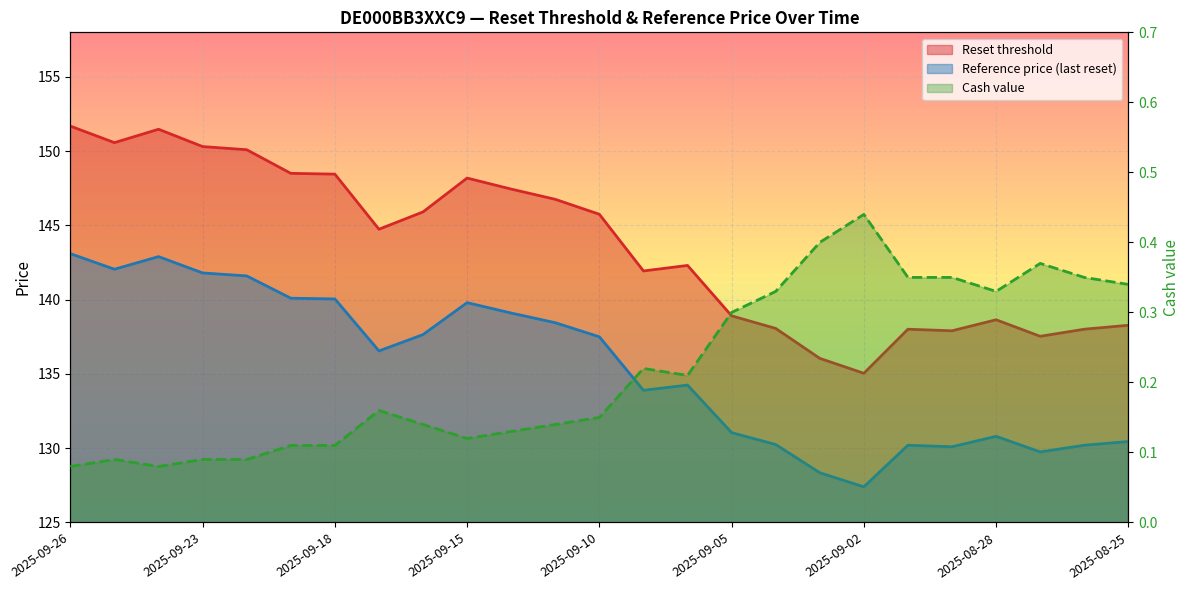

How many data points in Reference price (last reset) are less than 136?

12